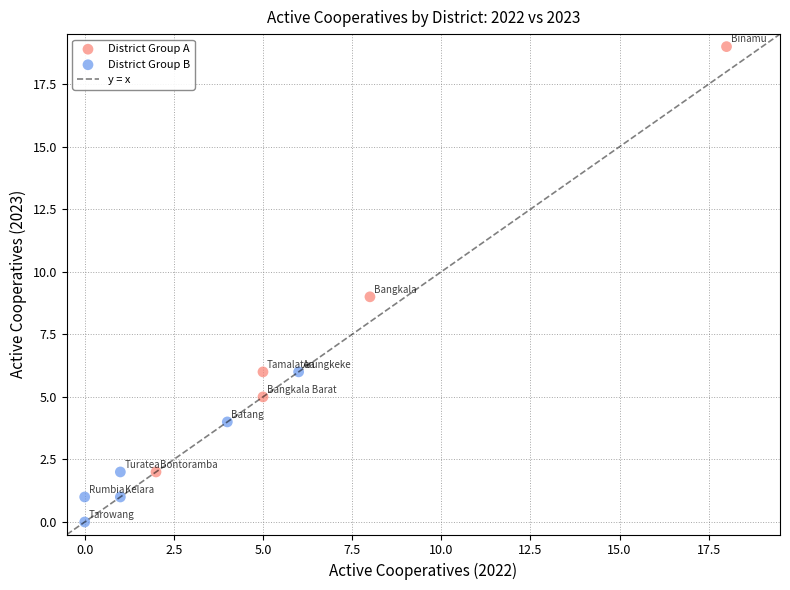

Which series has the widest spread of Y values?

District Group A